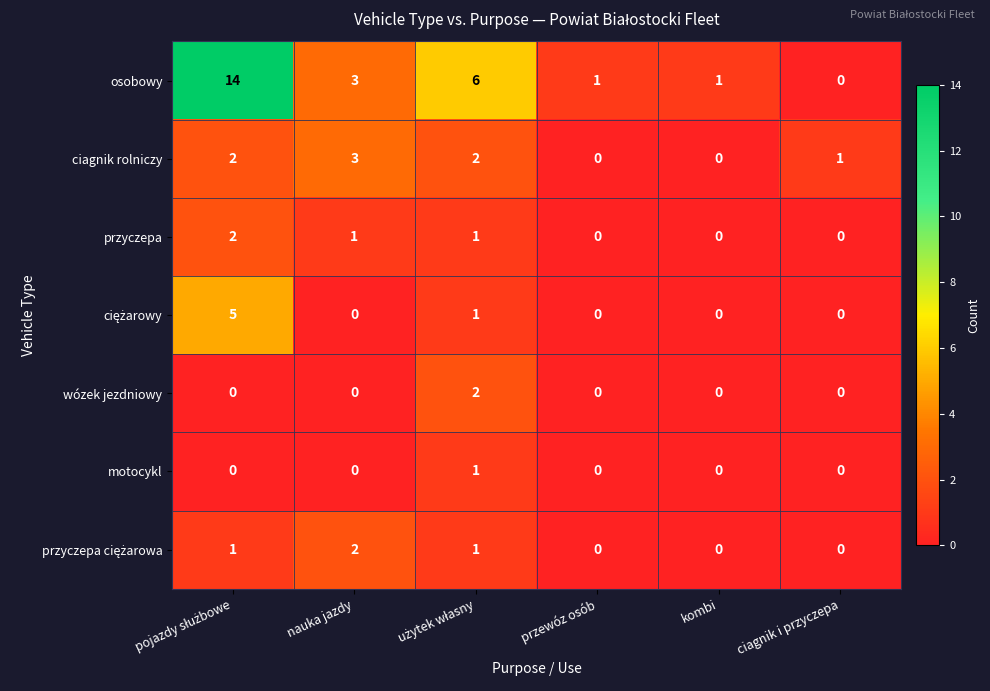

How many values in motocykl are above zero?

1